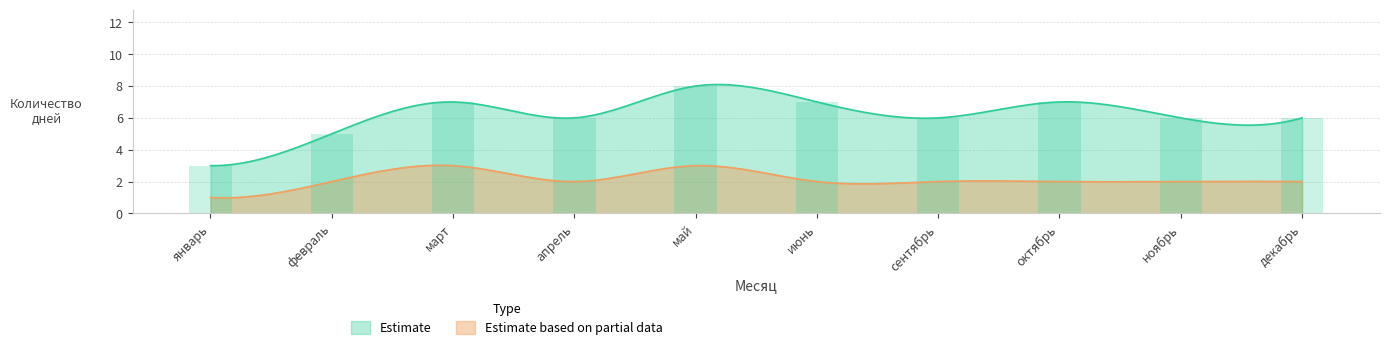

Read the value at октябрь.

7